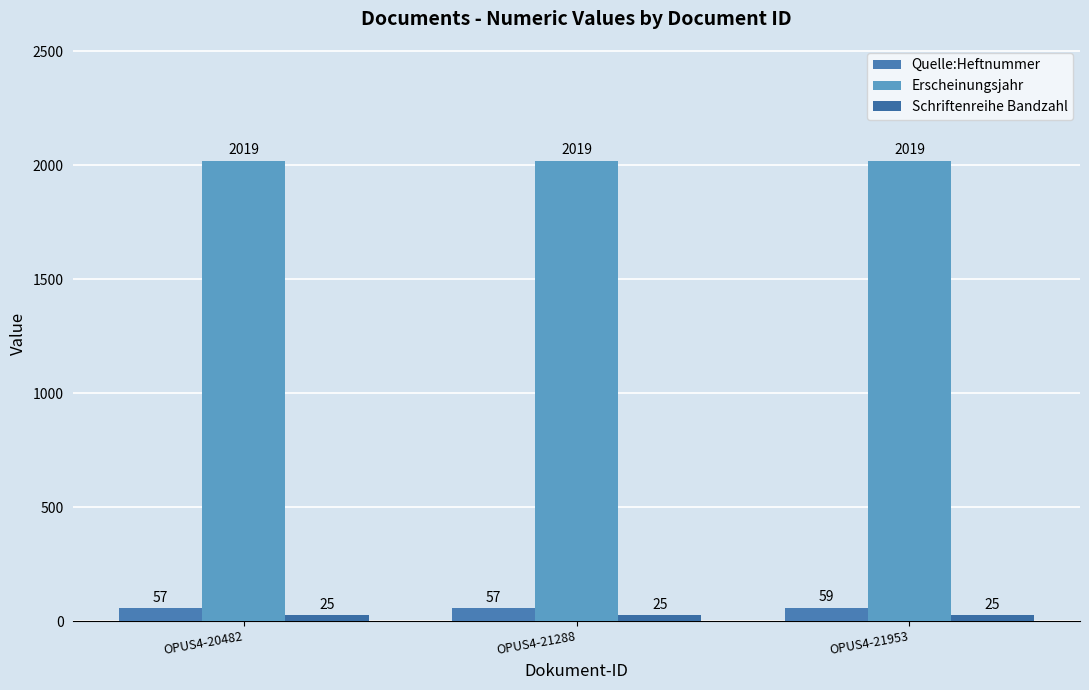

List the series in order of their peak value, highest first.

Erscheinungsjahr, Quelle:Heftnummer, Schriftenreihe Bandzahl